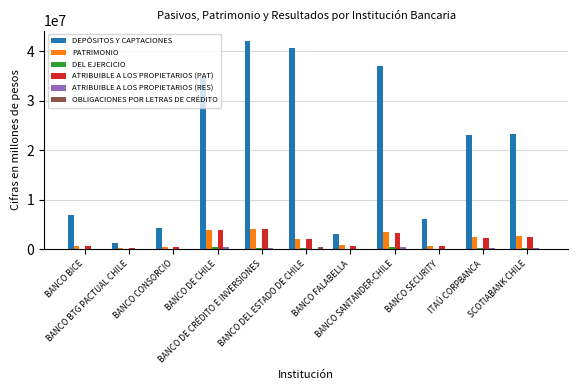

Which series has the largest total across all categories?

DEPÓSITOS Y CAPTACIONES